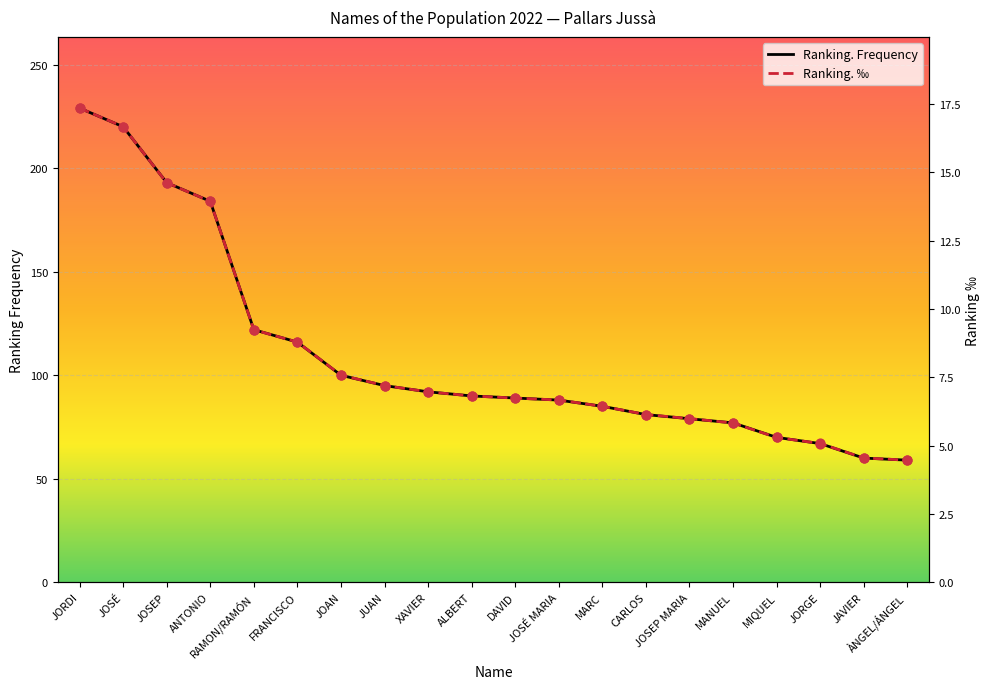

Which series reaches the maximum Y coordinate?

Ranking. Frequency